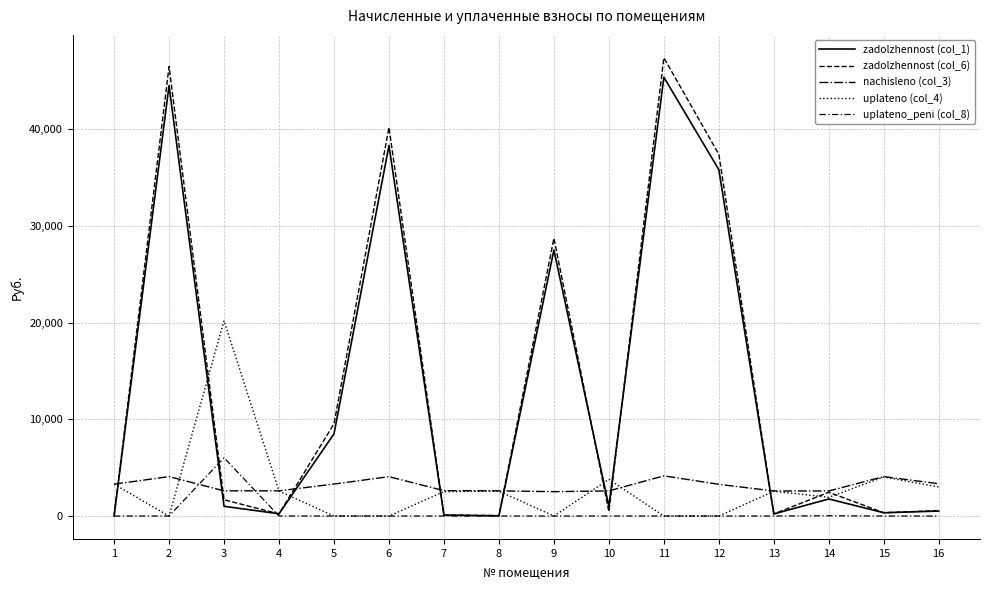

Which series has the largest range (max minus min)?

zadolzhennost (col_6)